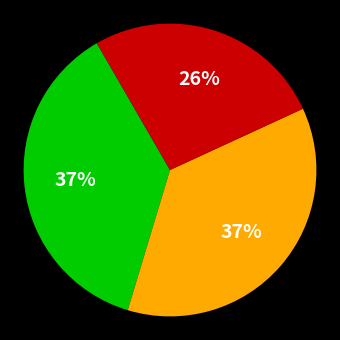

Does any single category account for the majority?

No